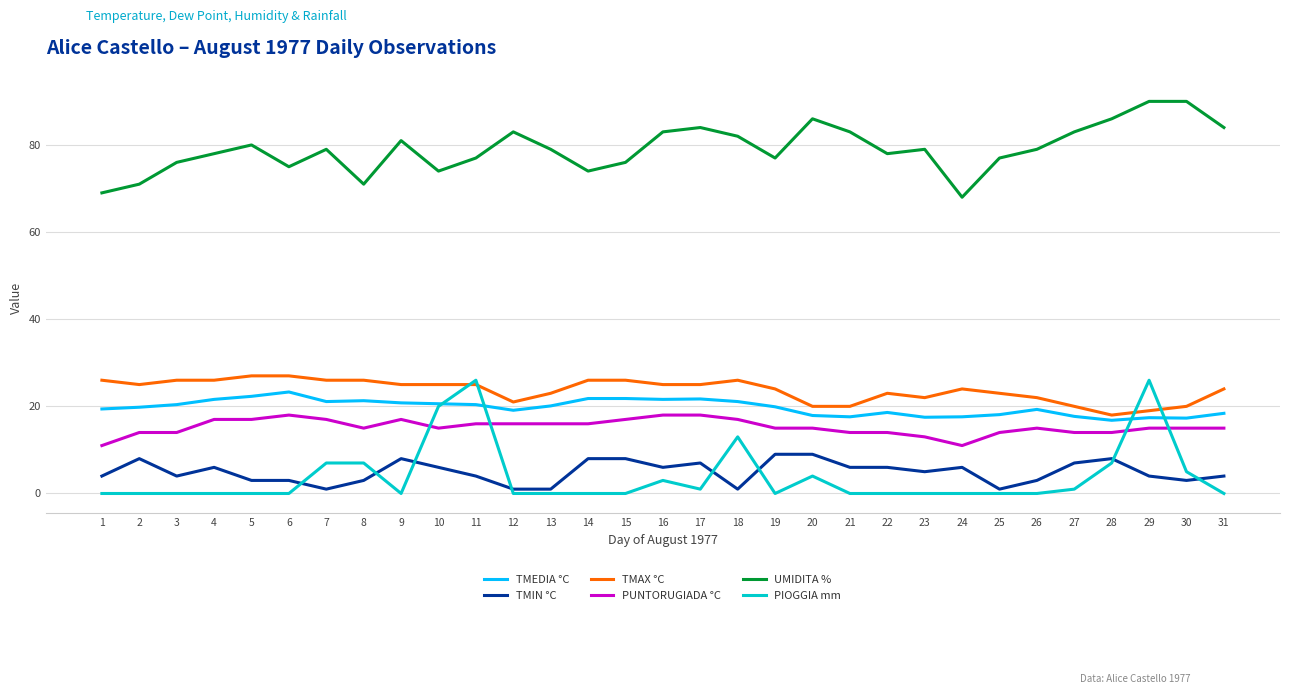

What is the sum of the TMEDIA °C values at 5 and 29?

39.7